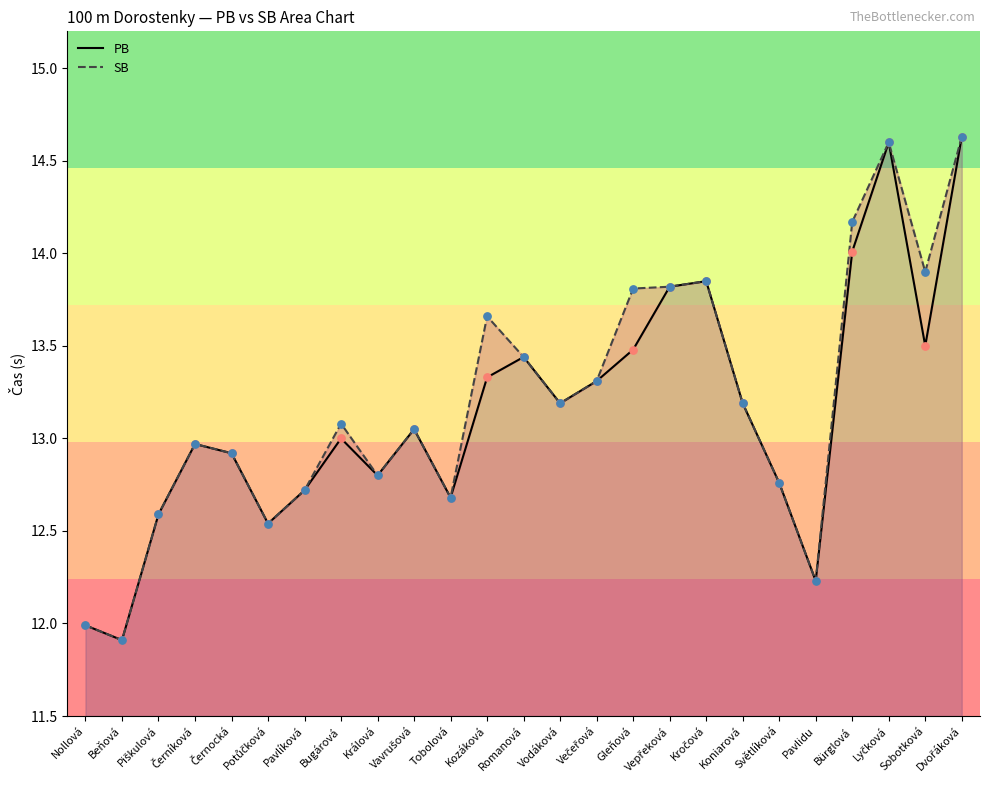

At which category is the sum across all series the highest?

Dvořáková